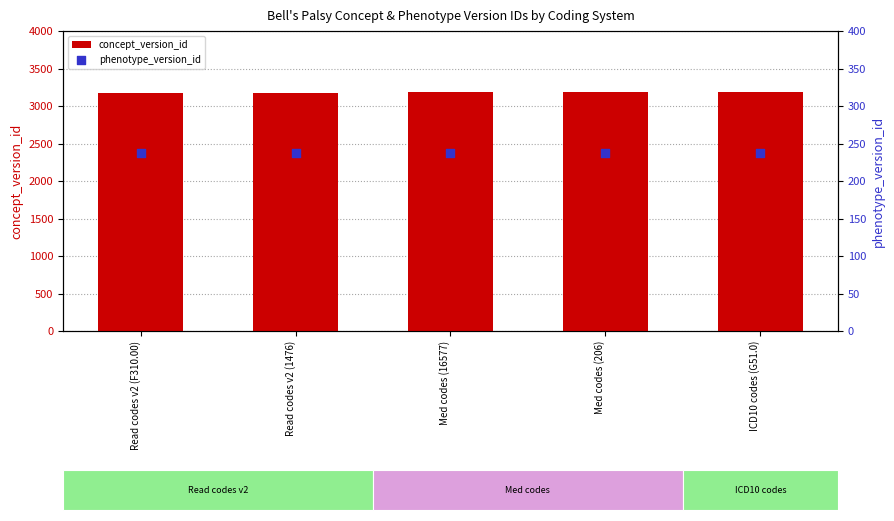

Which series reaches the maximum Y coordinate?

concept_version_id